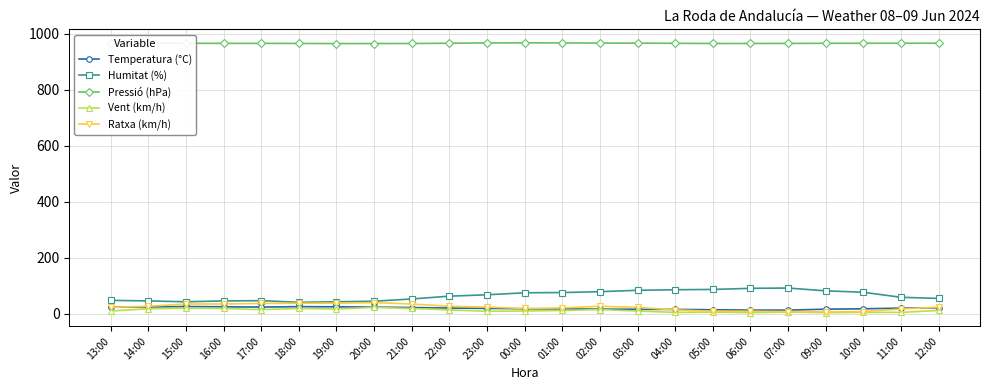

The value of Humitat (%) at 23:00 is 67.0. True or false?

True